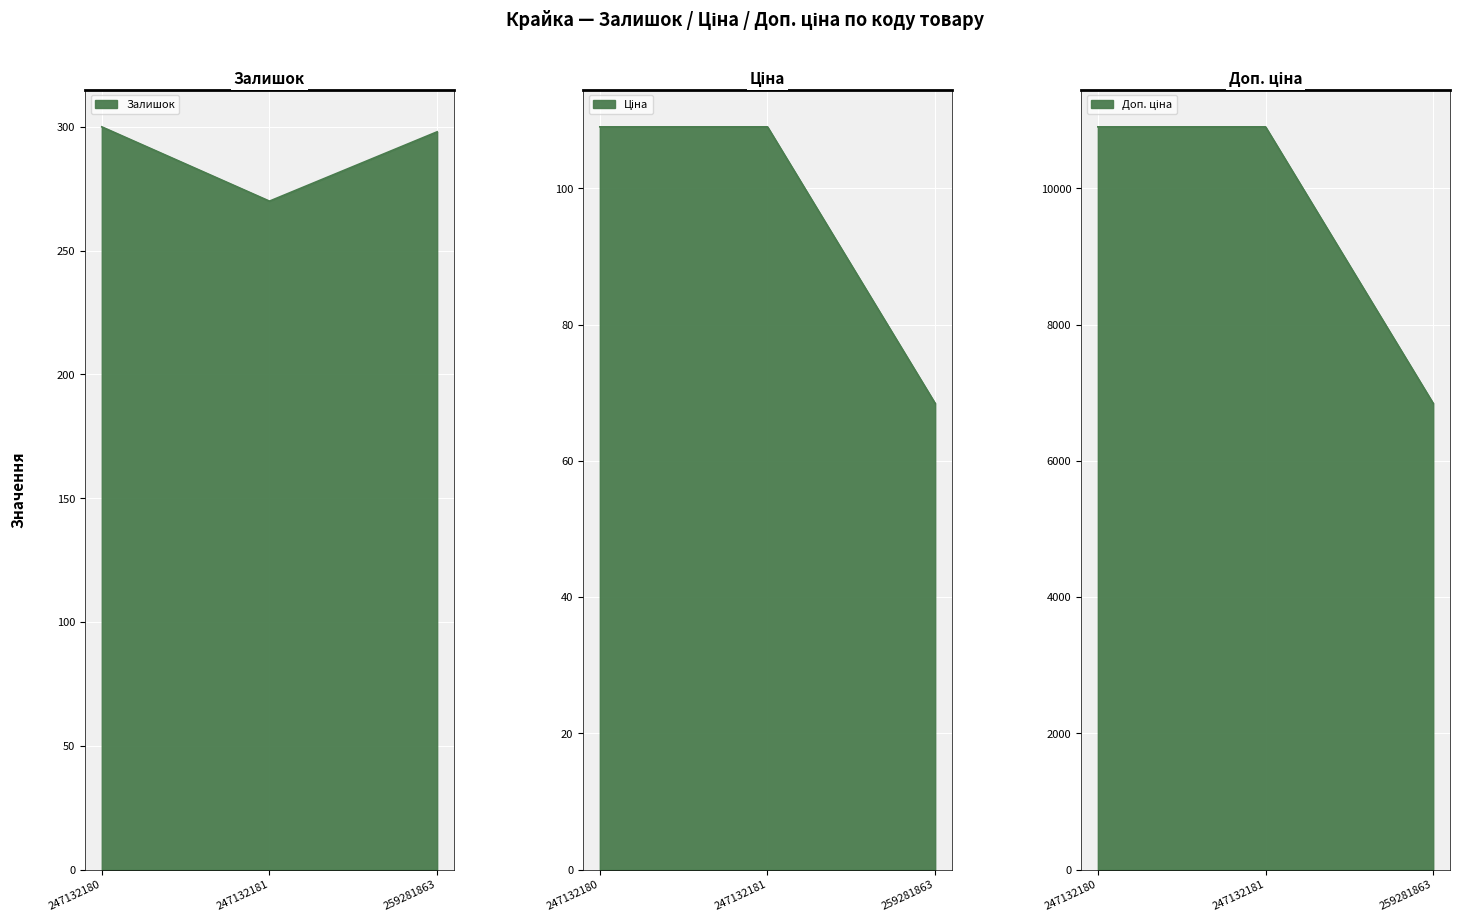

What is the difference between the second highest and minimum values in the Доп. ціна series?

40.6